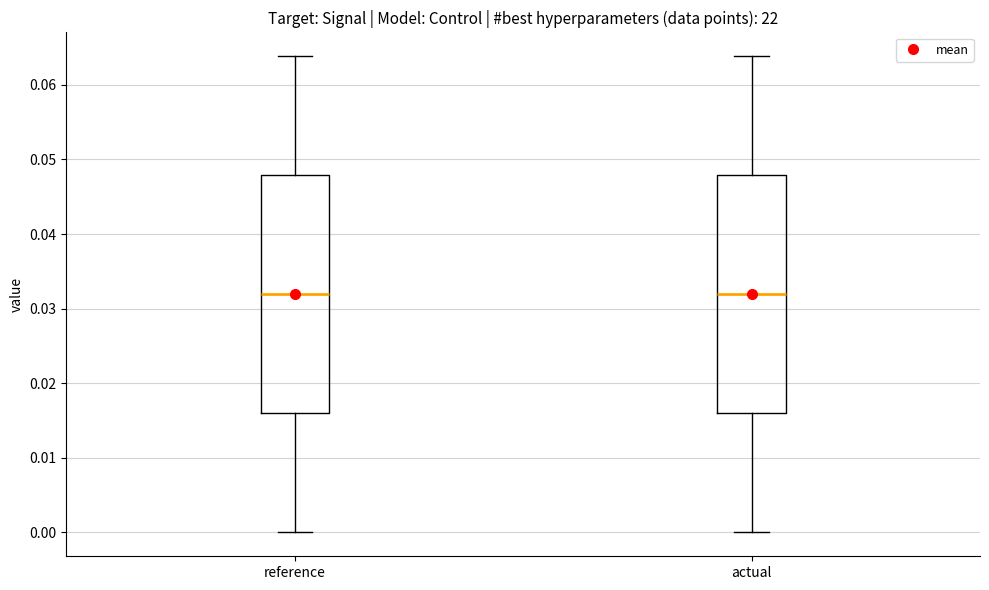

Reading left to right, read every box against the y-axis: the position of its median line, the range the box covers, and the ends of its whiskers. The values are not printed on the chart, so give them approximately, as read against the axis.

reference: median 0.032, box 0.016 to 0.048, whiskers 0.000 to 0.064
actual: median 0.032, box 0.016 to 0.048, whiskers 0.000 to 0.064